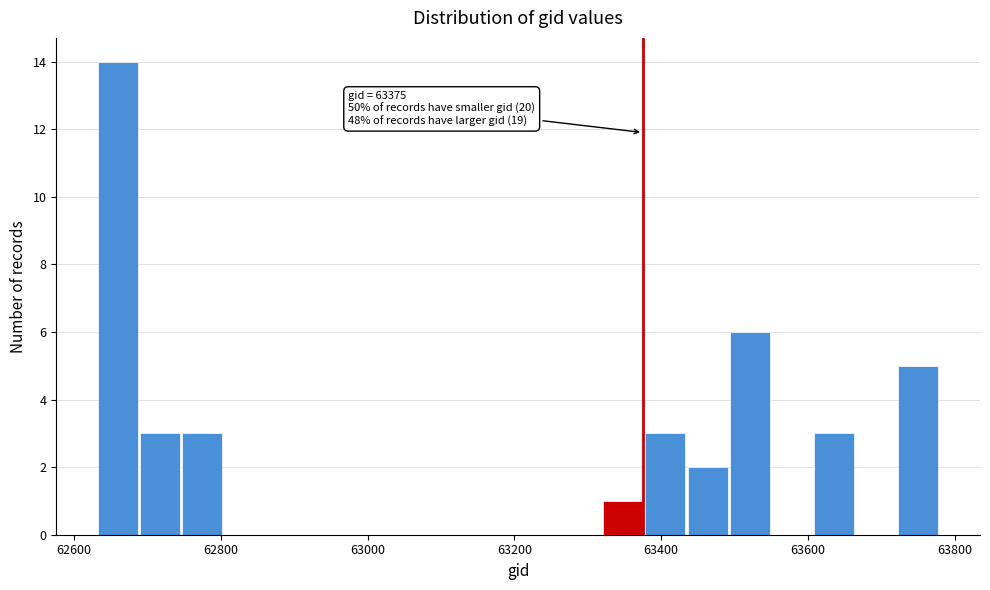

Around what value on the x-axis is the tallest bar? Give the approximate position of its centre, as read against the axis.

62660